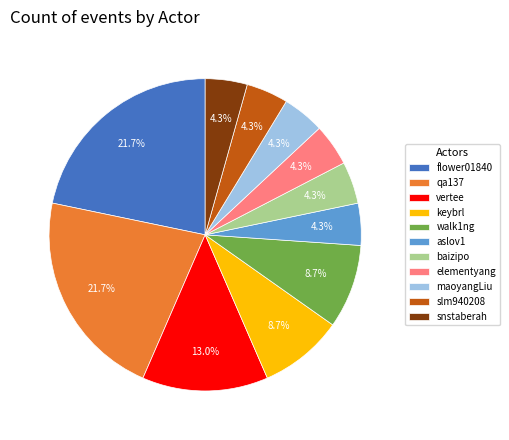

Which has a higher value, vertee or walk1ng?

vertee